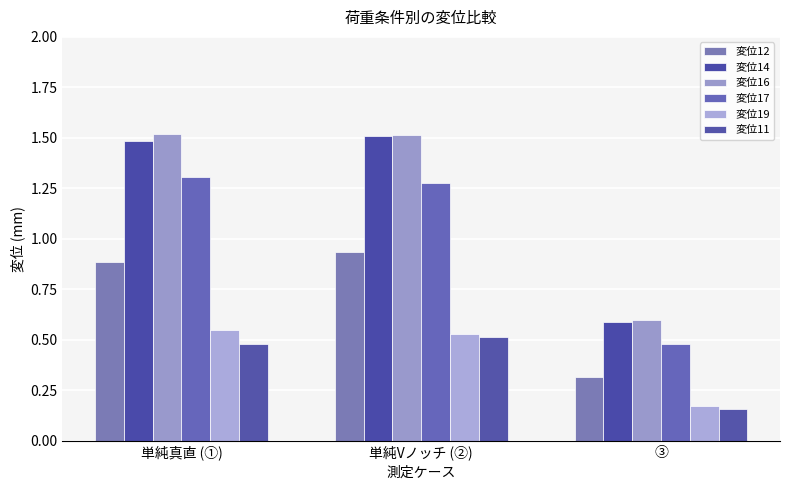

How many bars are there in each group?

6